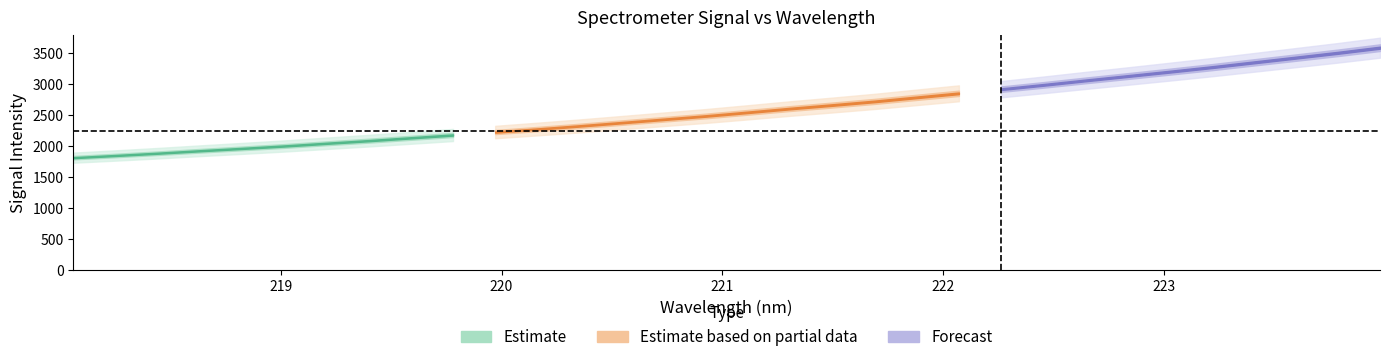

True or false: the data shows 3899.8 at 221.3083.

False